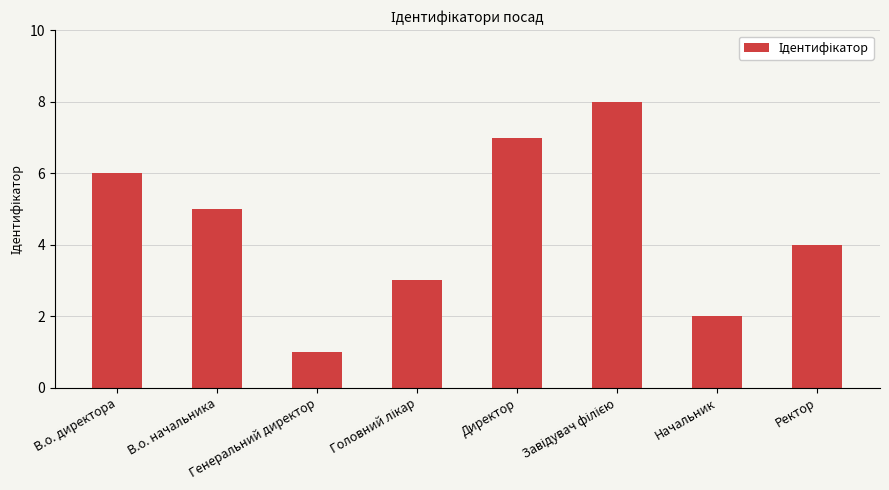

What is the difference between the maximum and minimum values?

7